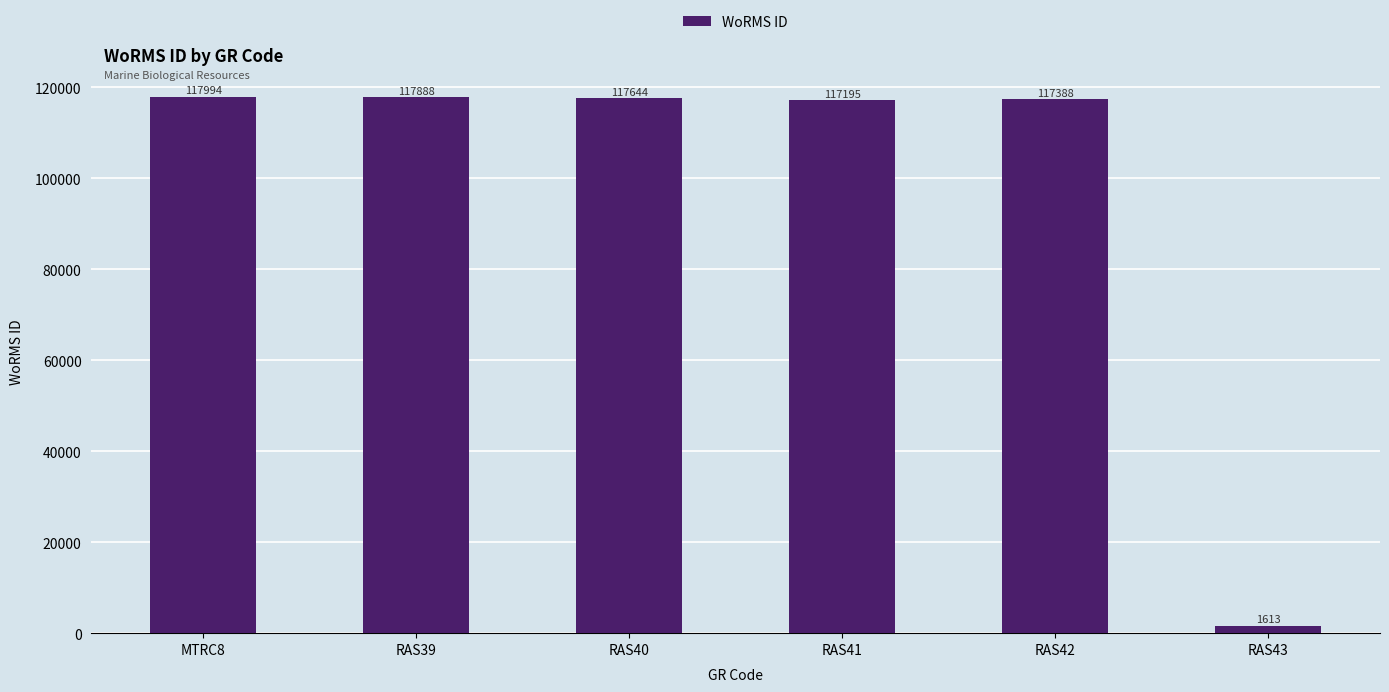

The value at MTRC8 is 40818. True or false?

False